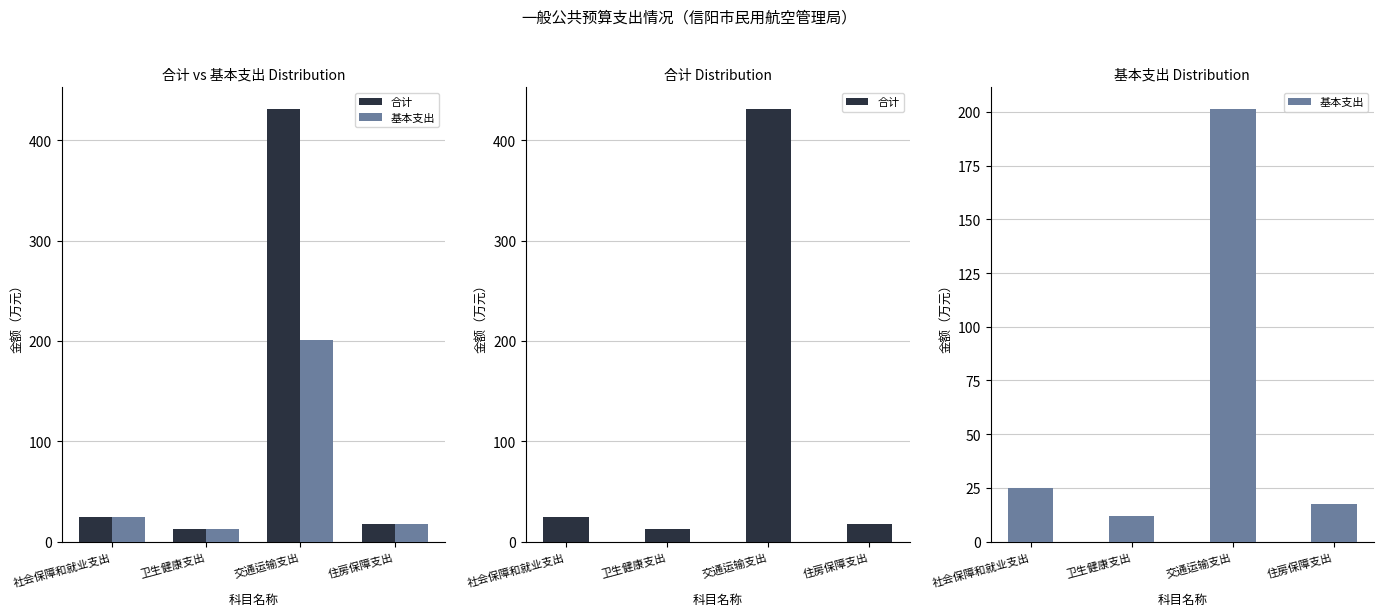

What is the label of the 1st bar from the right?

住房保障支出